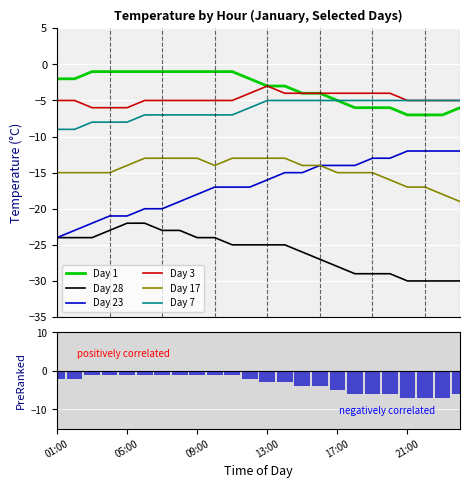

Where does the Day 28 series first go above -25?

01:00